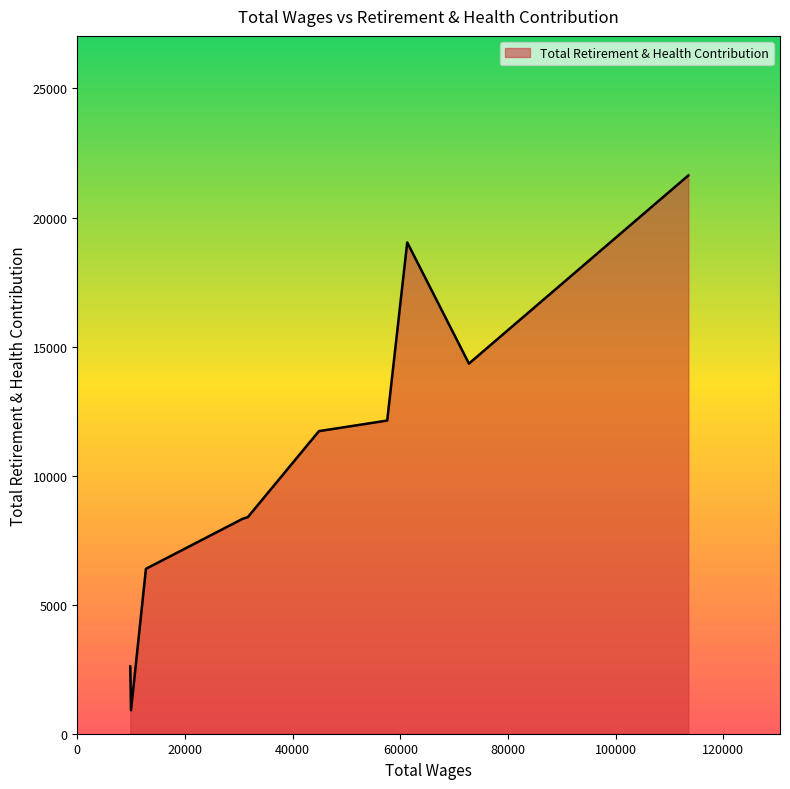

What is the difference between the maximum and minimum values?

20721